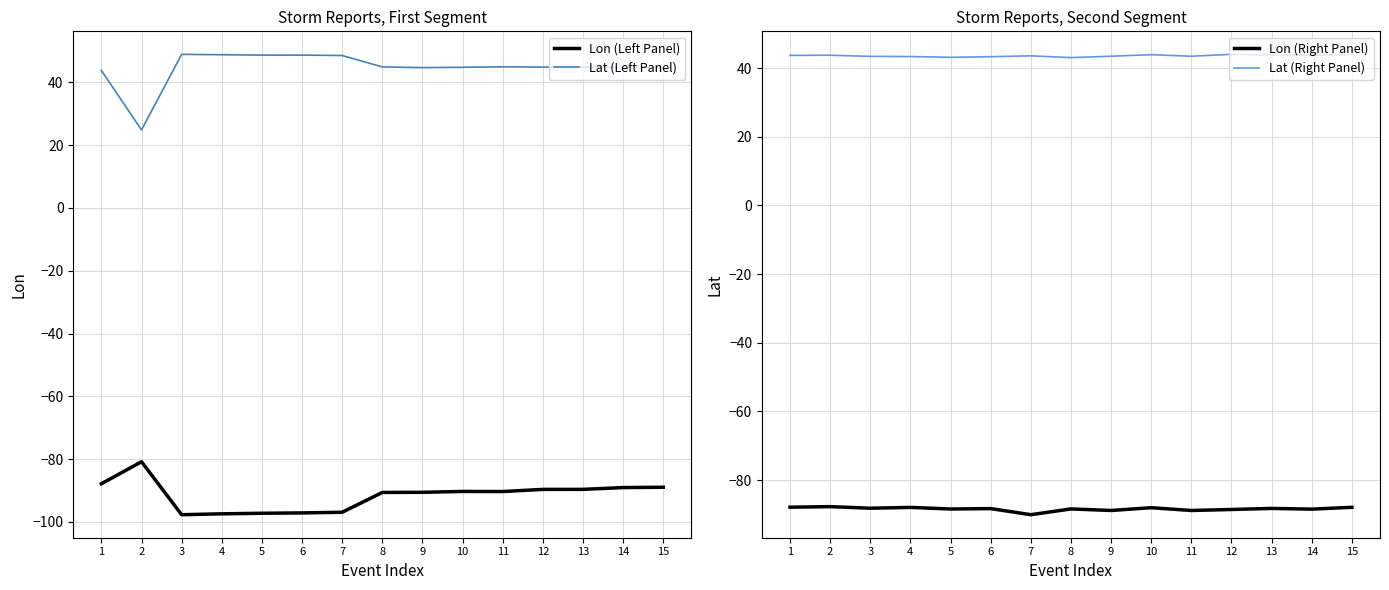

What is the spread (max minus min) of values at 9?

135.2